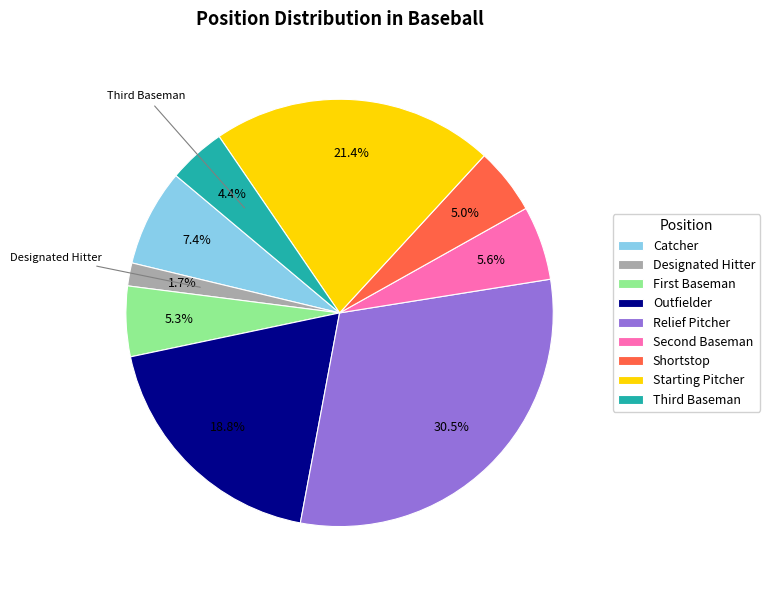

How many segments does this pie chart have?

9